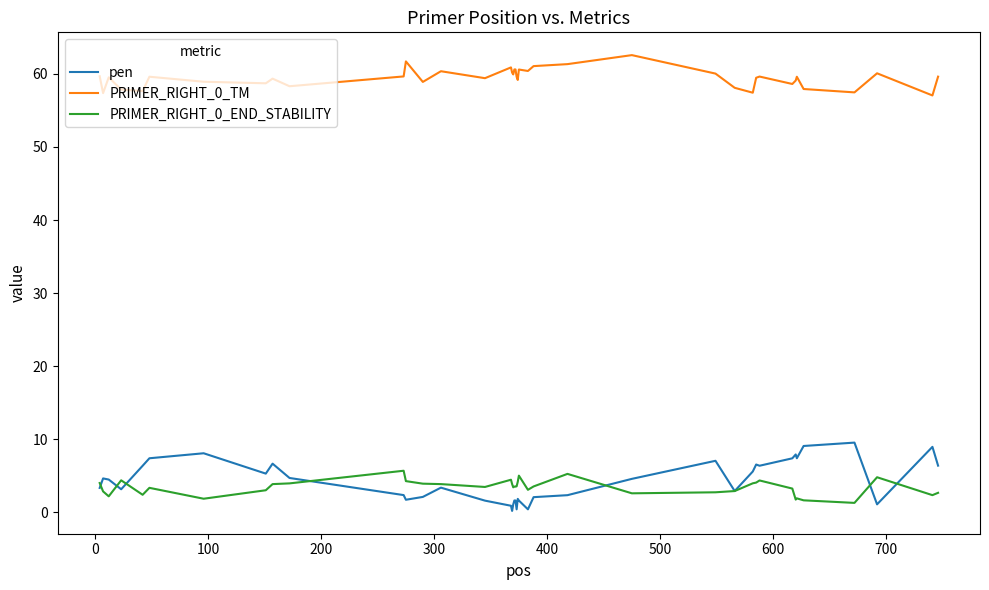

Which series has the widest spread of values?

pen